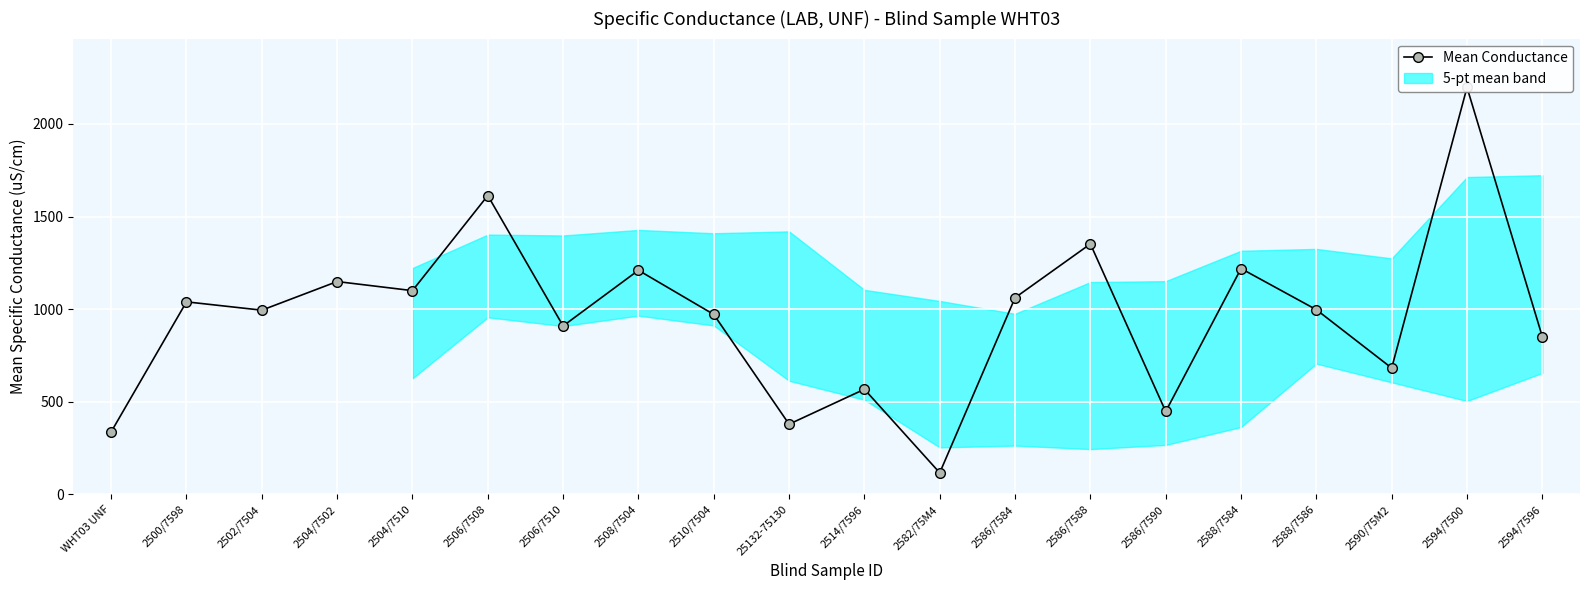

The value at 2594/7596 is 1398.9. True or false?

False